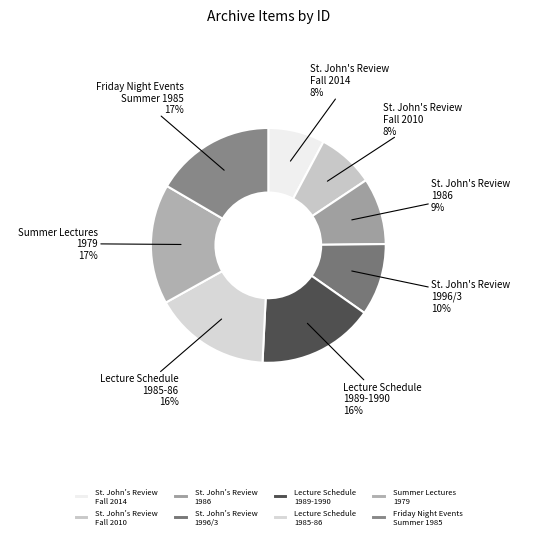

To the nearest percent, what is the average slice percentage?

12%